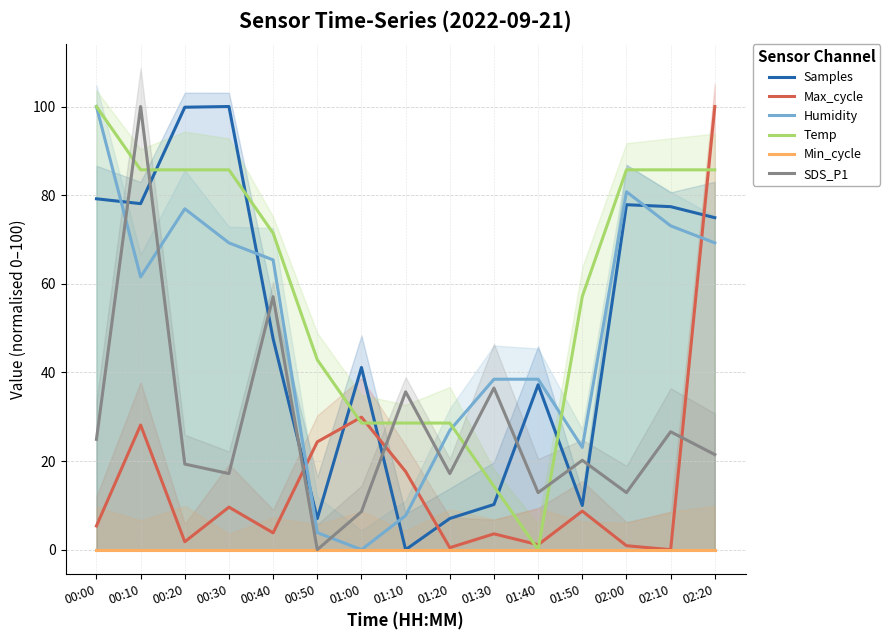

At which category does Humidity reach its first local peak?

00:20